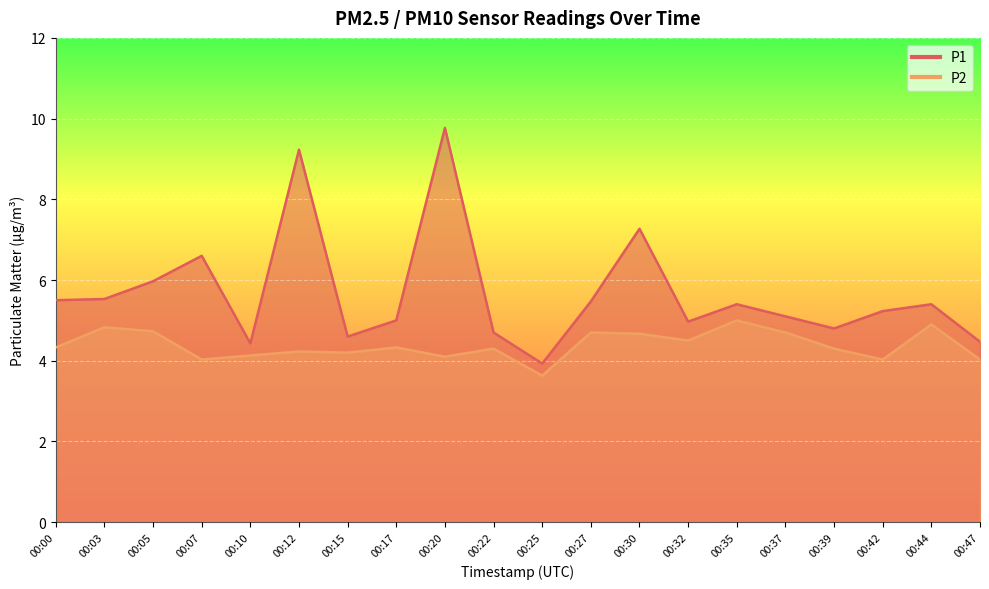

Where does the P2 series first go above 4?

00:00